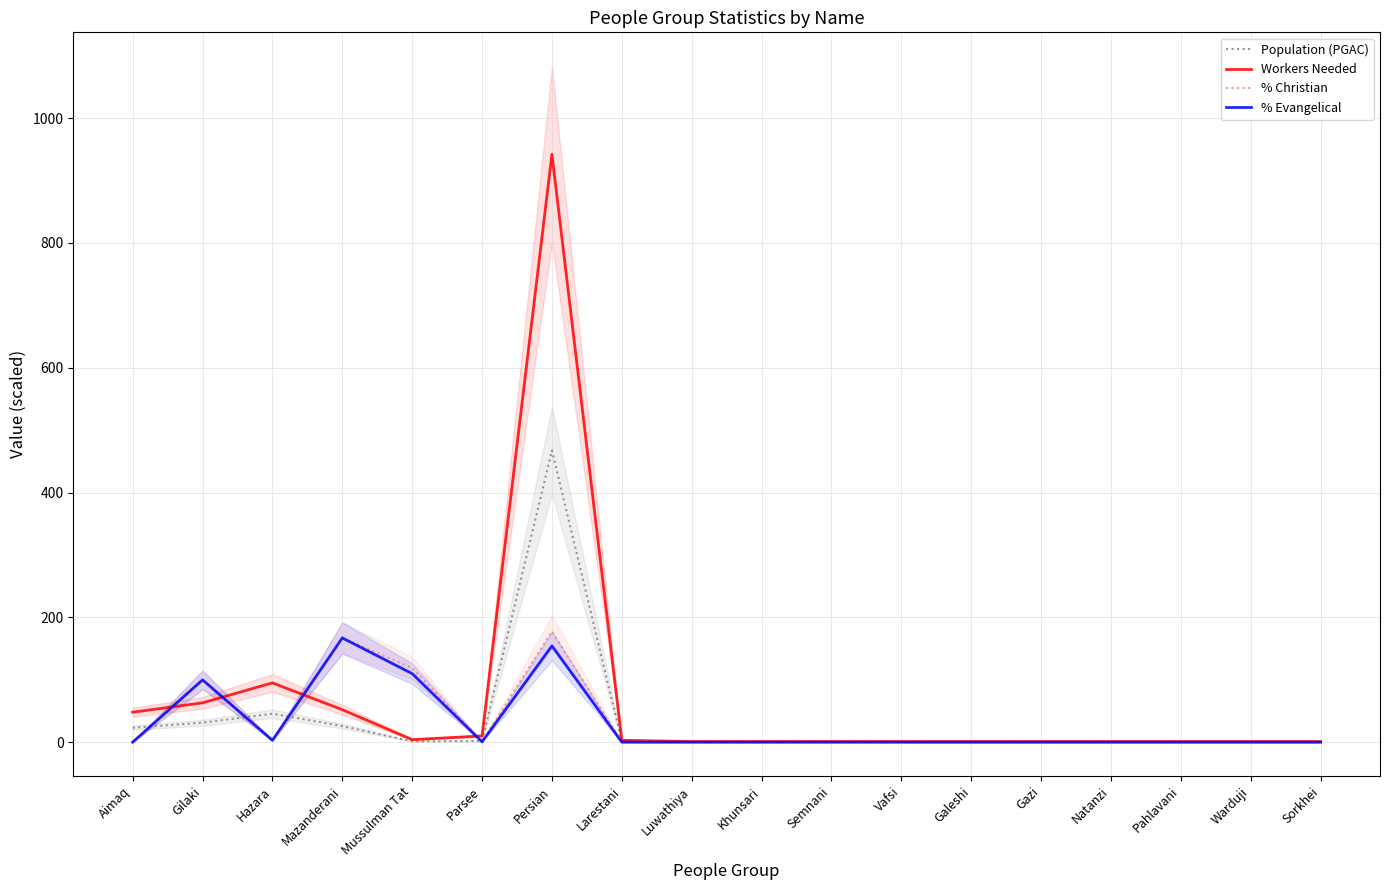

The Workers Needed series shows 1.0 at Gazi. True or false?

True